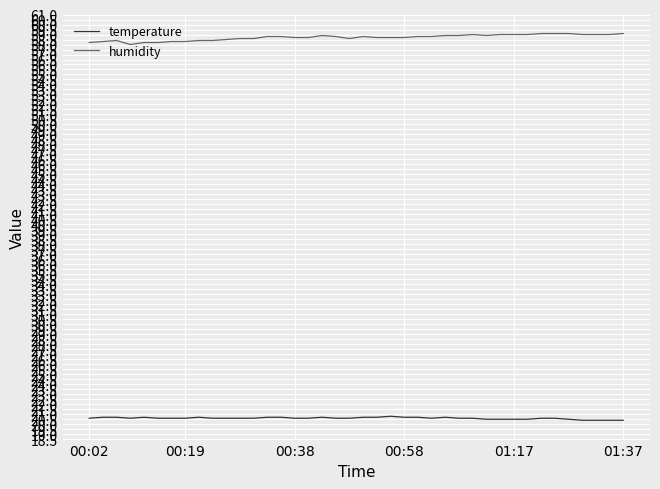

What is the difference between the maximum and minimum values in the humidity series?

1.1